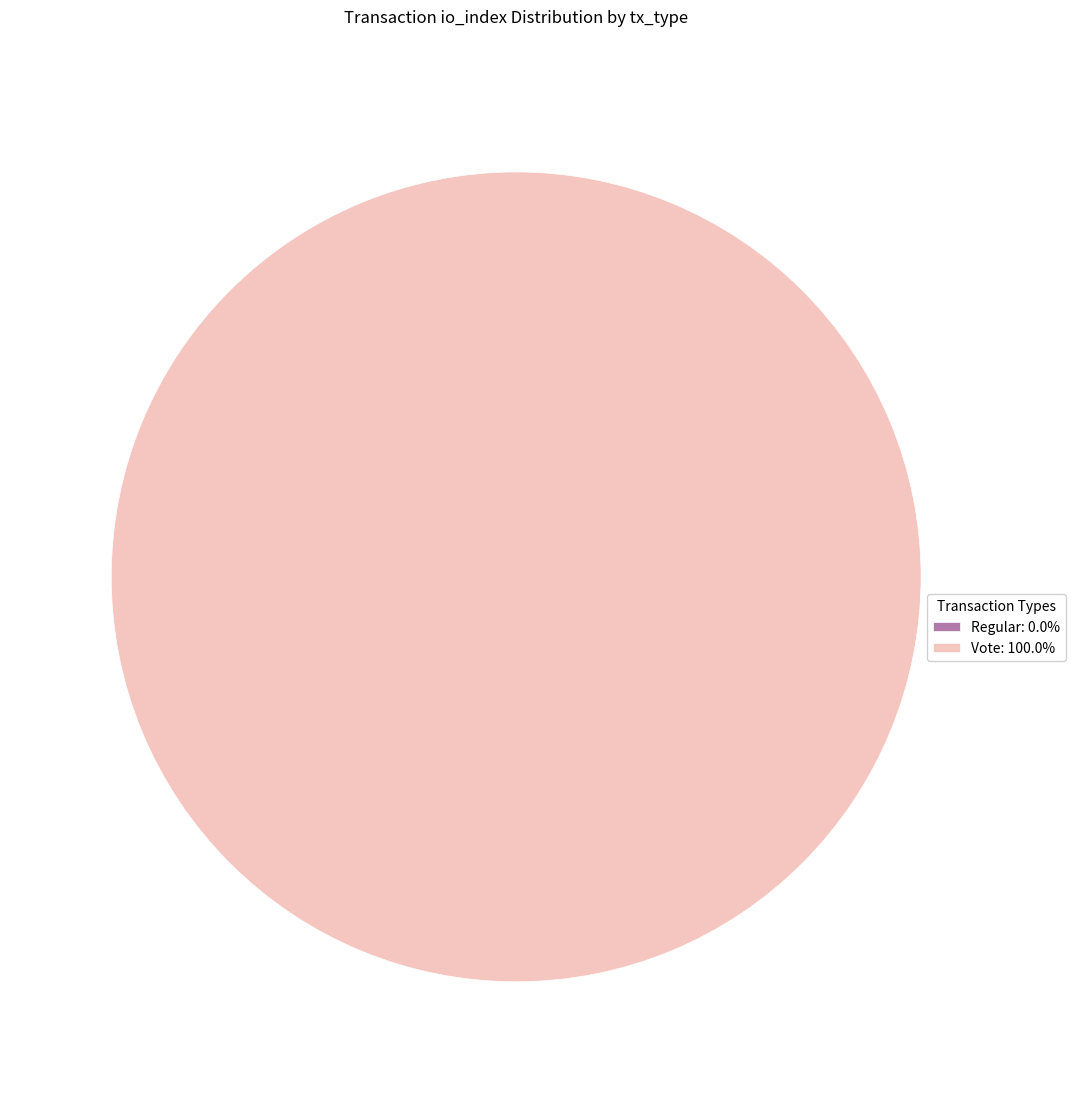

Is it true that Vote (io_index=2) is 99% of the pie?

False